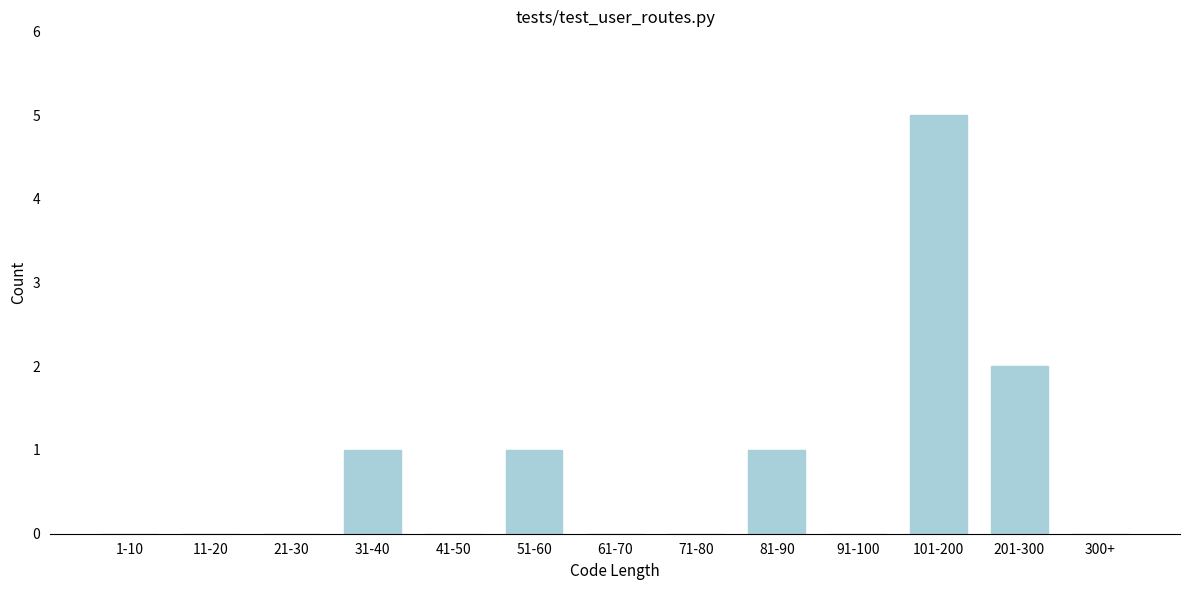

Reading left to right, list all the values displayed in this chart.

1-10=0	11-20=0	21-30=0	31-40=1	41-50=0	51-60=1	61-70=0	71-80=0	81-90=1	91-100=0	101-200=5	201-300=2	300+=0